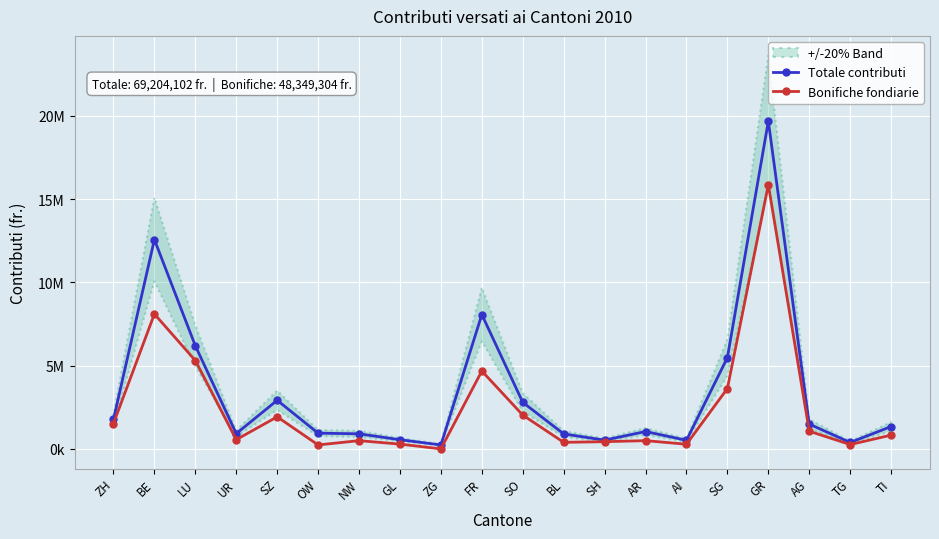

What is the difference between the Bonifiche fondiarie values at ZG and OW?

236589